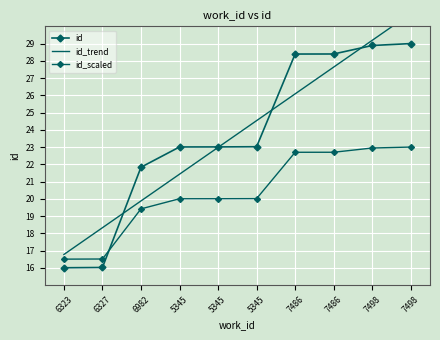

What is the sum of all id_trend values?

237.6